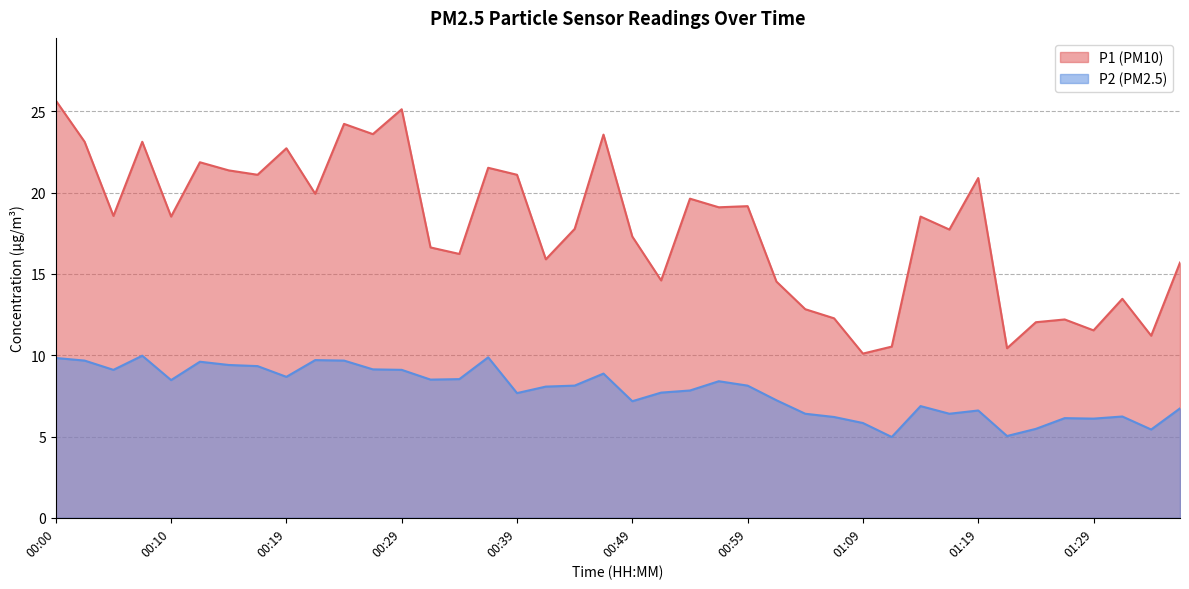

The P1 series shows 20.6 at 01:04. True or false?

False